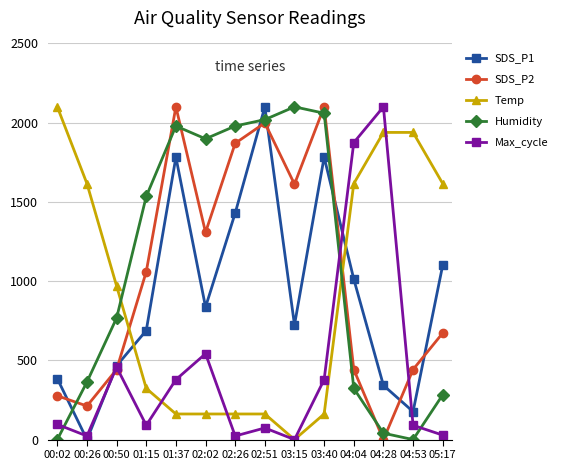

What is the total value across all series at 00:02?

2857.0